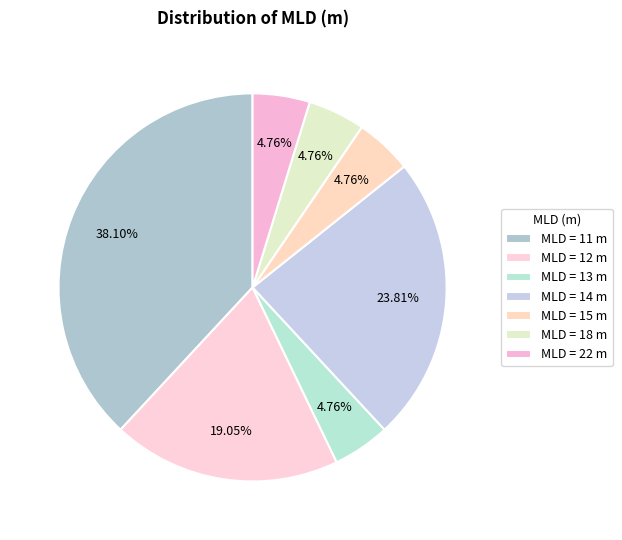

Count the number of slices in the pie.

7